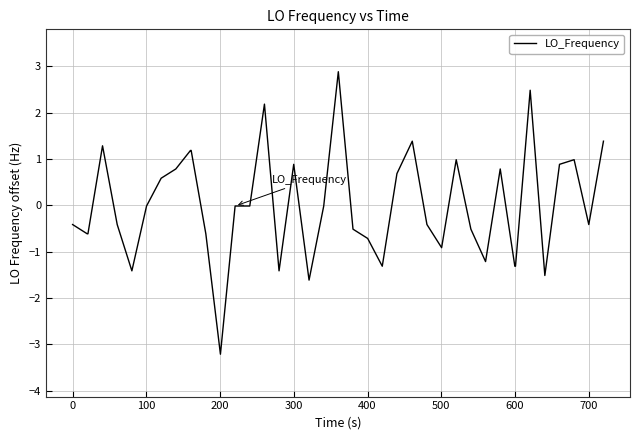

Count the number of data series in this chart.

1